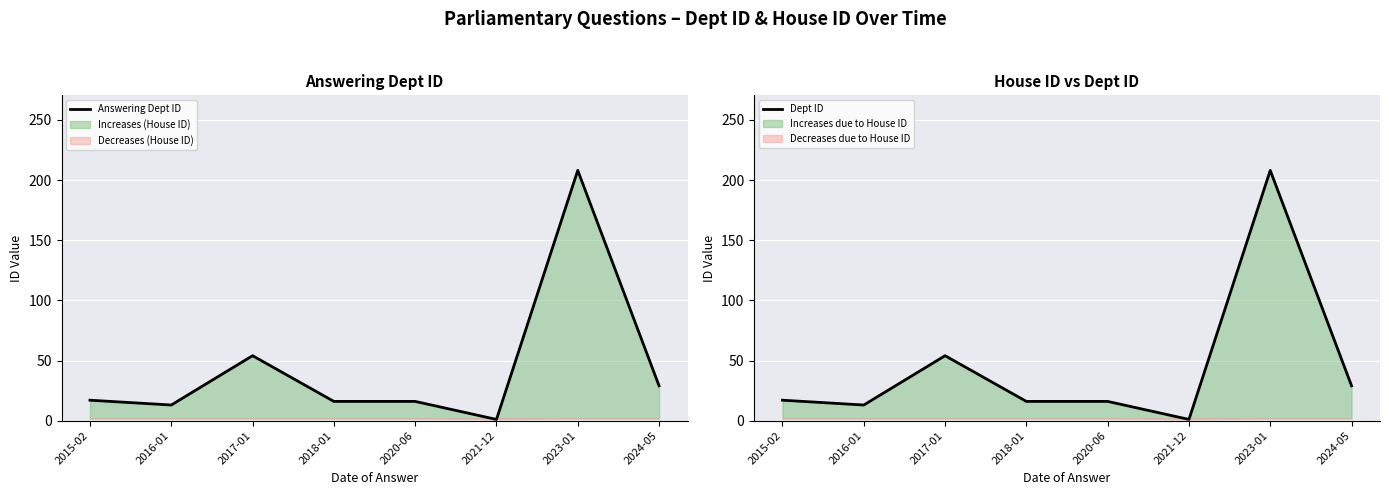

True or false: Answering Dept ID has more than 2 interior local peaks.

False